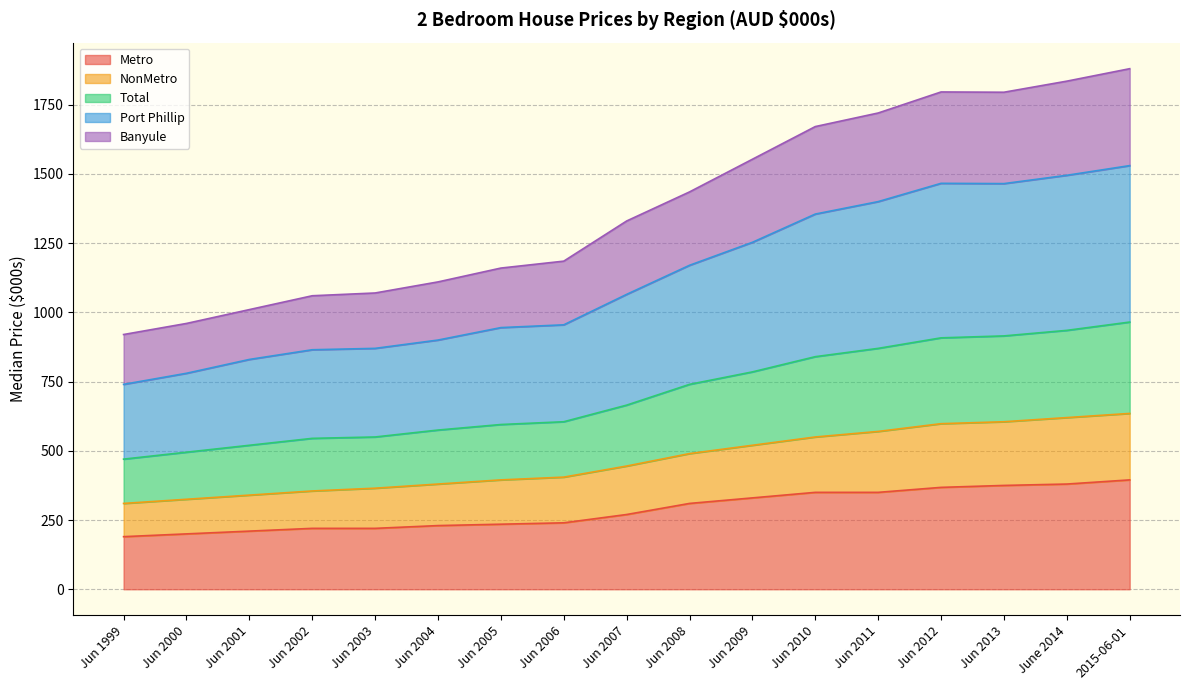

How many data points in Metro are above 270?

8